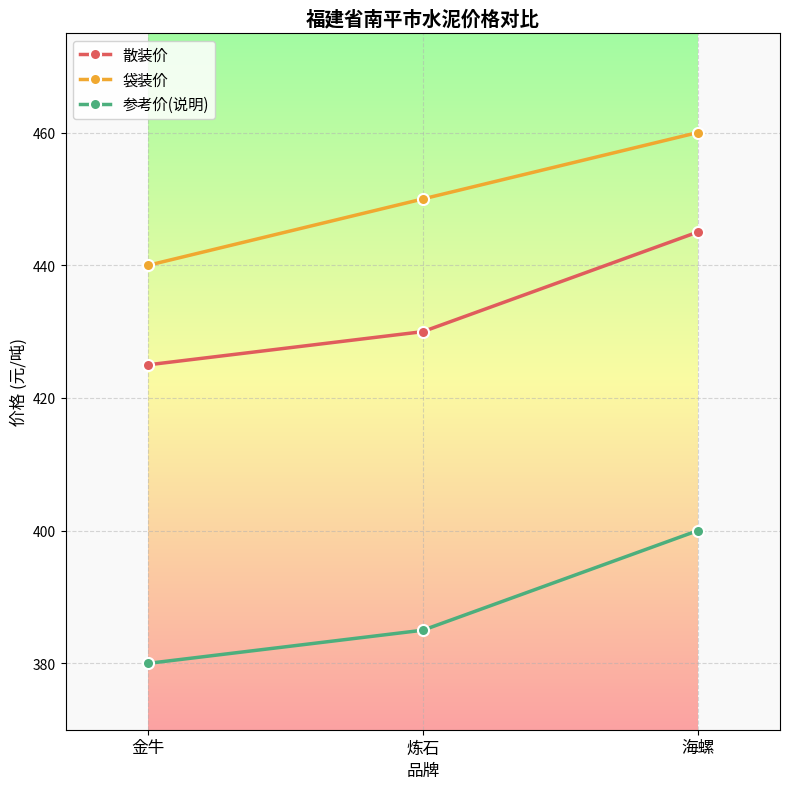

The value of 参考价(说明) at 炼石 is 591. True or false?

False